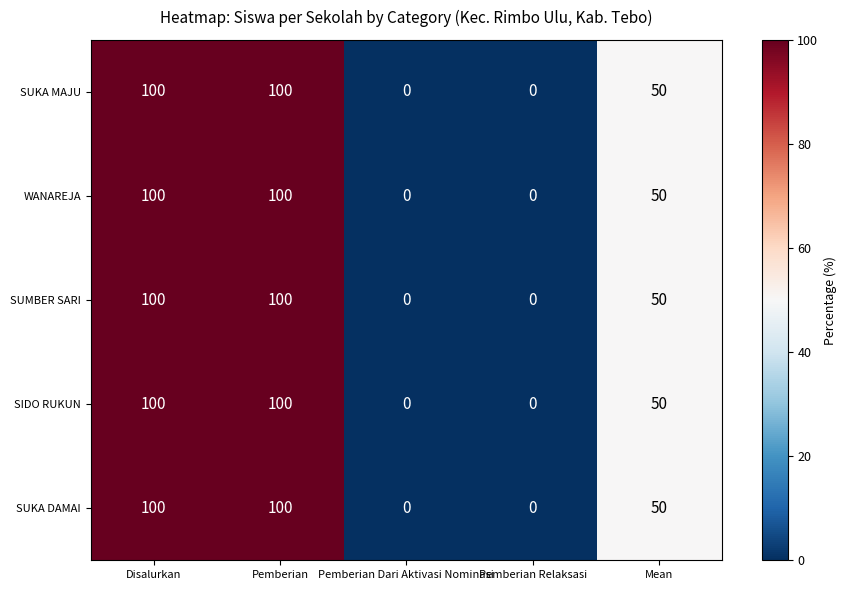

At how many categories does at least one series exceed 26?

3